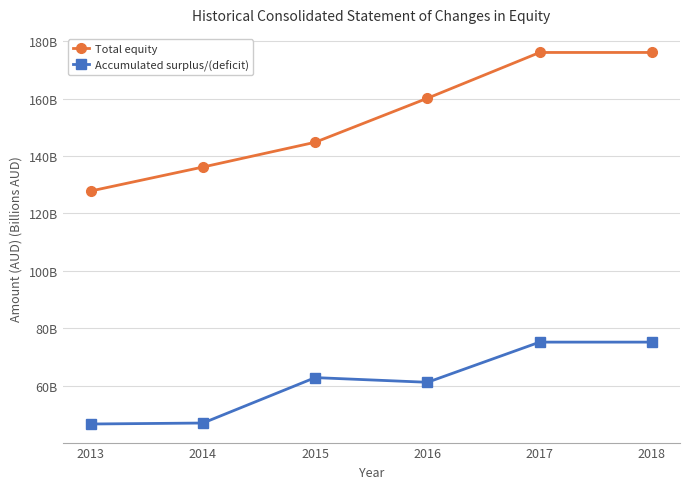

What are all the series names shown in the legend?

Total equity, Accumulated surplus/(deficit)